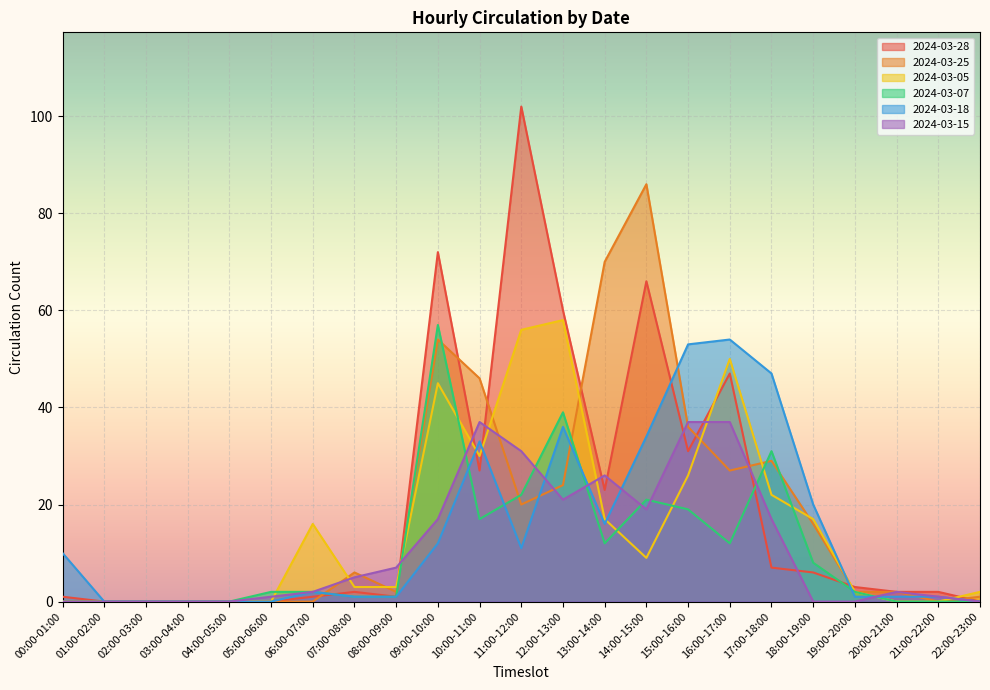

What is the difference between the second highest and minimum values in the 2024-03-25 series?

70